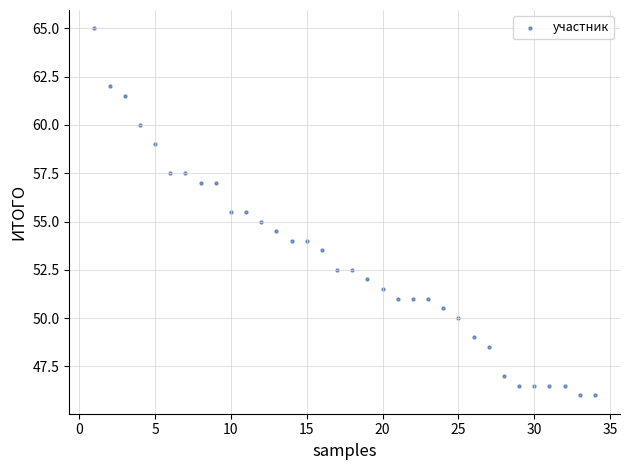

What is the range of X values (max minus min)?

33.0